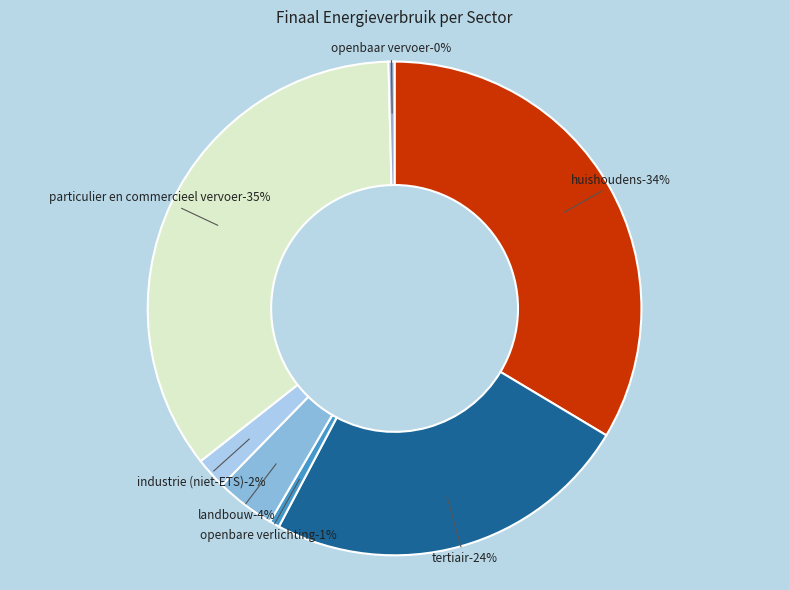

Does industrie (niet-ETS) represent more than half of the total?

No